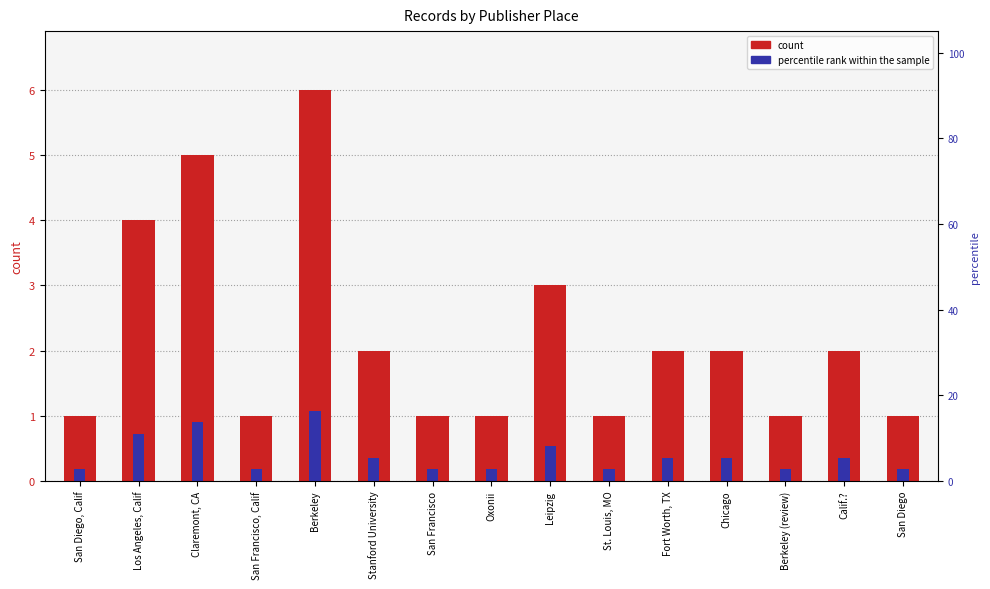

Rank the series by their maximum value, from highest to lowest.

count, percentile rank within the sample